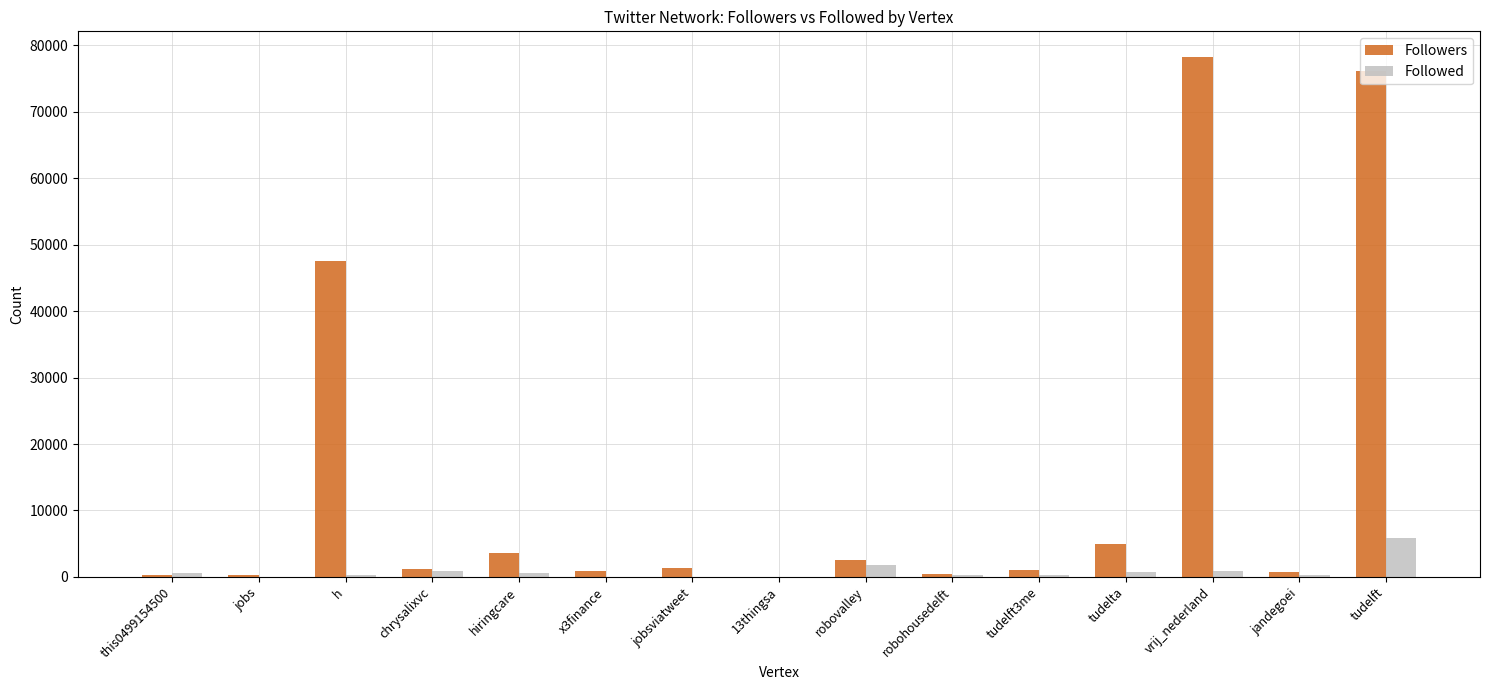

What is the total value across all series at this0499154500?

1016